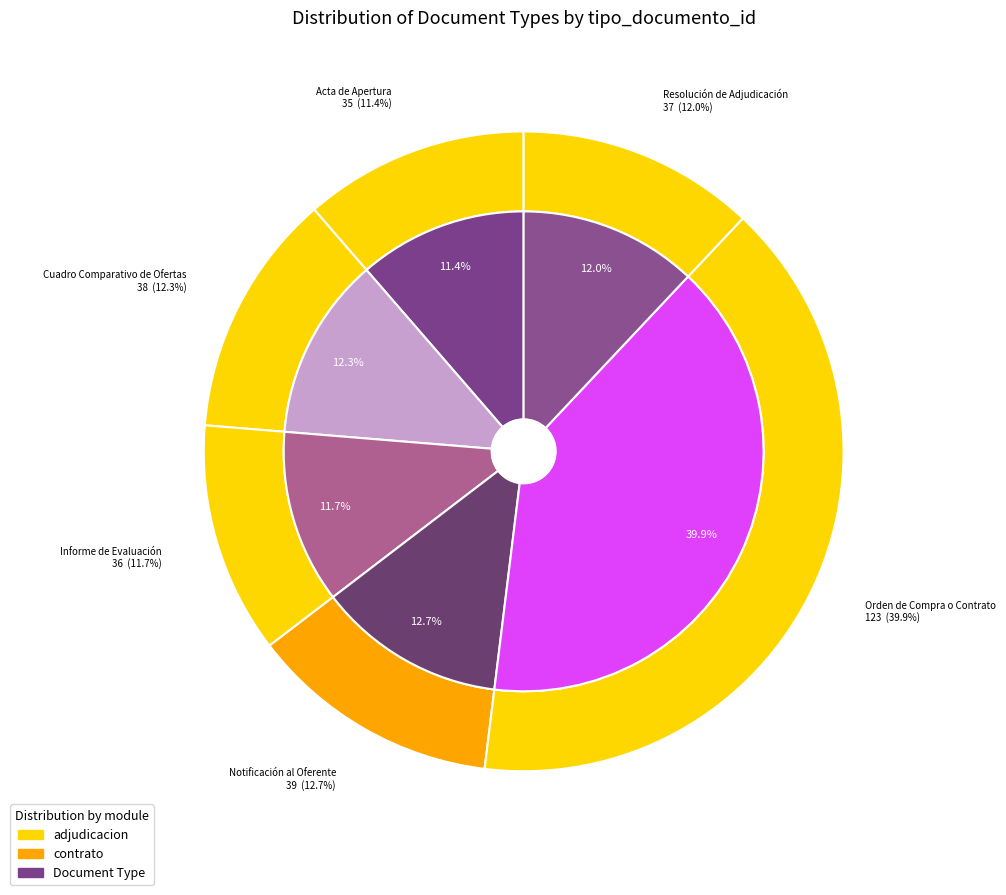

To the nearest percent, what portion does Cuadro Comparativo de Ofertas represent?

12%